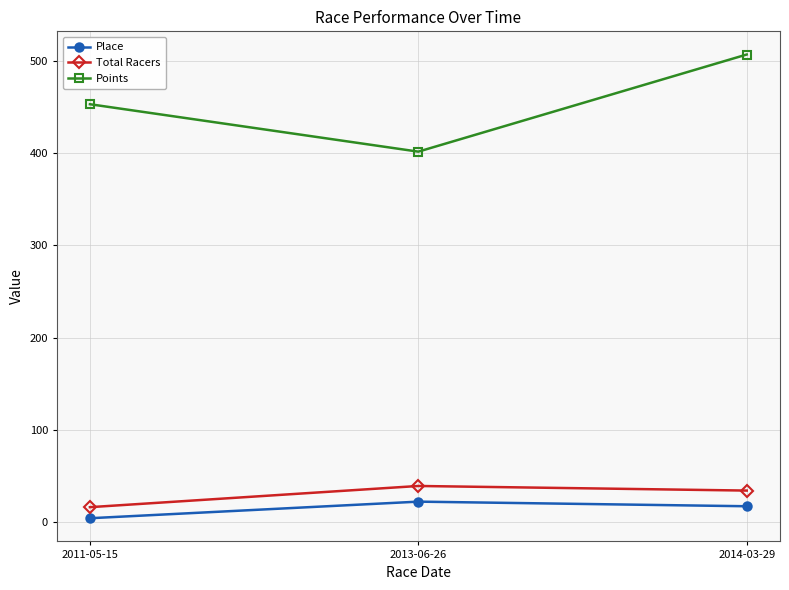

How many lines are shown in the chart?

3